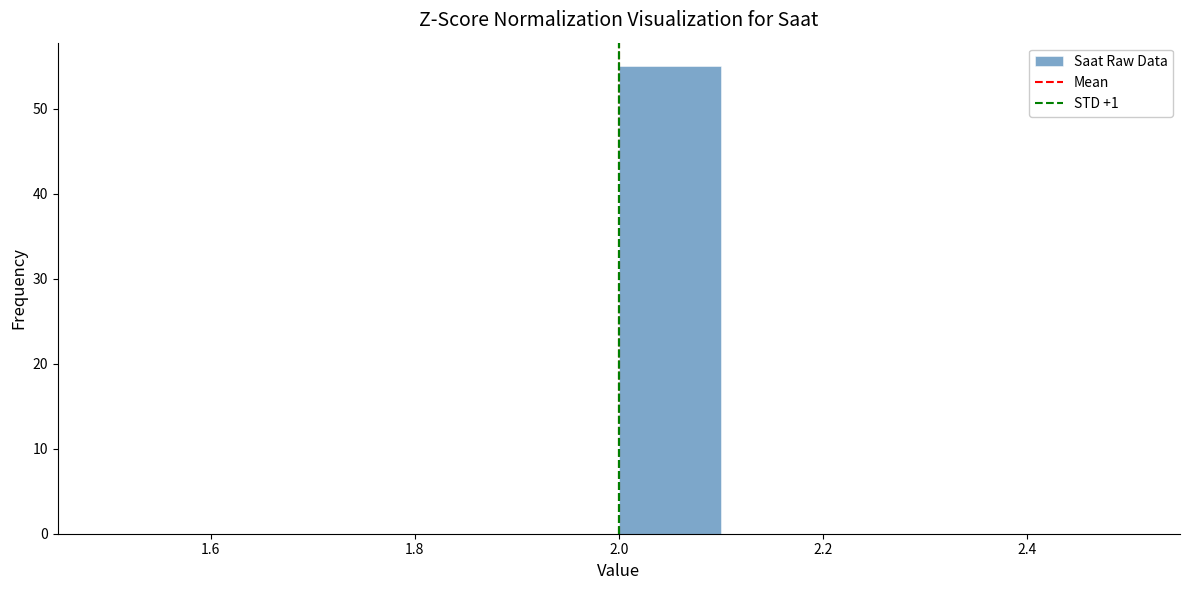

What is the height of the bar covering 2.0 to 2.1 on the x-axis? The values are not printed on the chart, so give them approximately, as read against the axis.

55